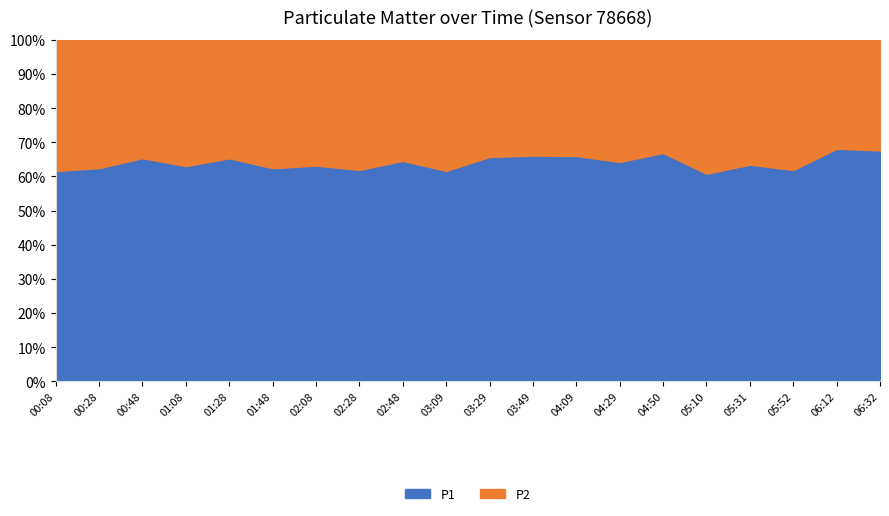

Reading right to left, what are all the values shown in this chart?

P1: 06:32=20.2	06:12=25.1	05:52=11.5	05:31=7.6	05:10=4.0	04:50=5.5	04:29=15.8	04:09=29.4	03:49=30.9	03:29=28.5	03:09=19.1	02:48=17.9	02:28=16.9	02:08=23.4	01:48=31.2	01:28=48.5	01:08=37.8	00:48=42.4	00:28=34.2	00:08=25.2
P2: 06:32=9.7	06:12=11.7	05:52=7.1	05:31=4.4	05:10=2.6	04:50=2.7	04:29=8.8	04:09=15.1	03:49=15.8	03:29=14.9	03:09=11.9	02:48=9.8	02:28=10.4	02:08=13.7	01:48=18.8	01:28=25.8	01:08=22.2	00:48=22.5	00:28=20.6	00:08=15.7